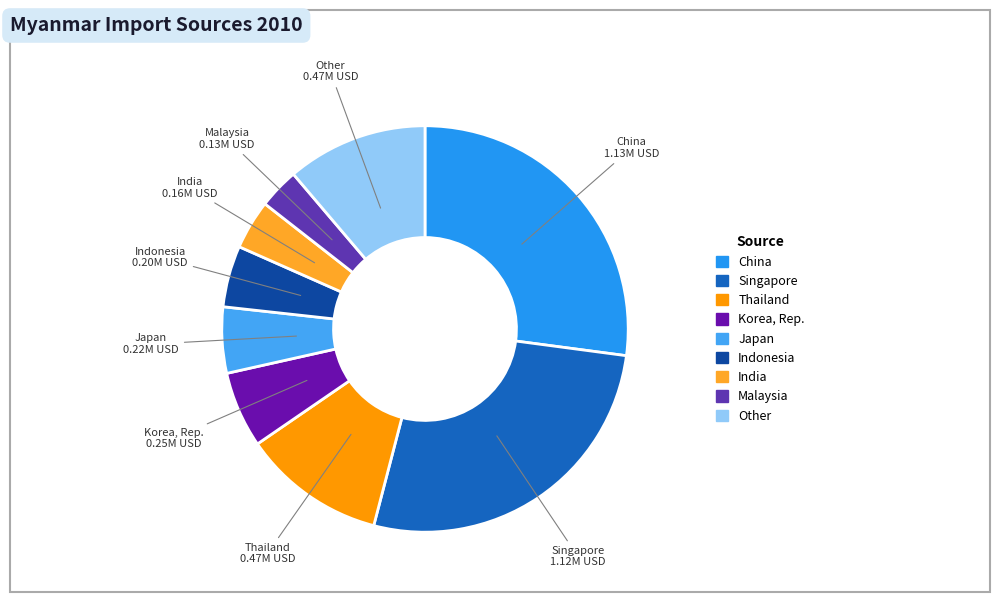

The Indonesia slice represents 19% of the pie. True or false?

False